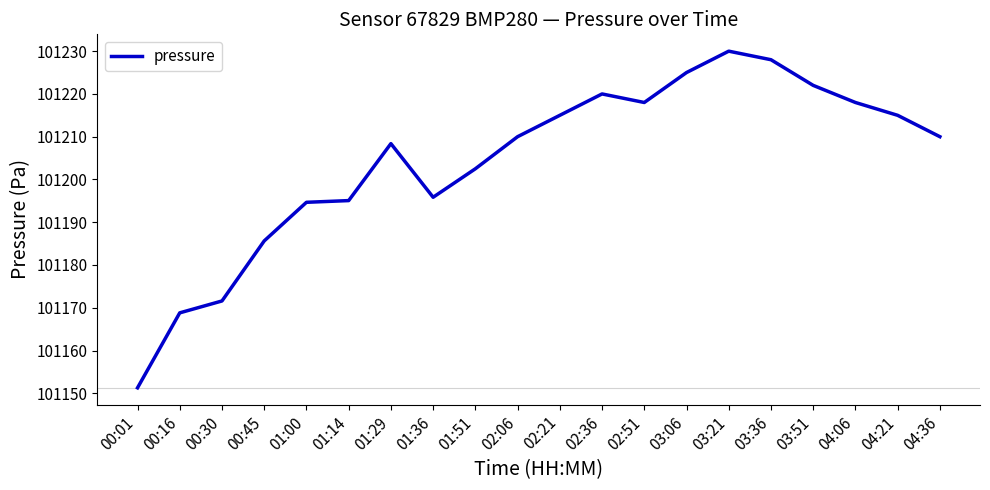

What position from the left is 04:21?

19